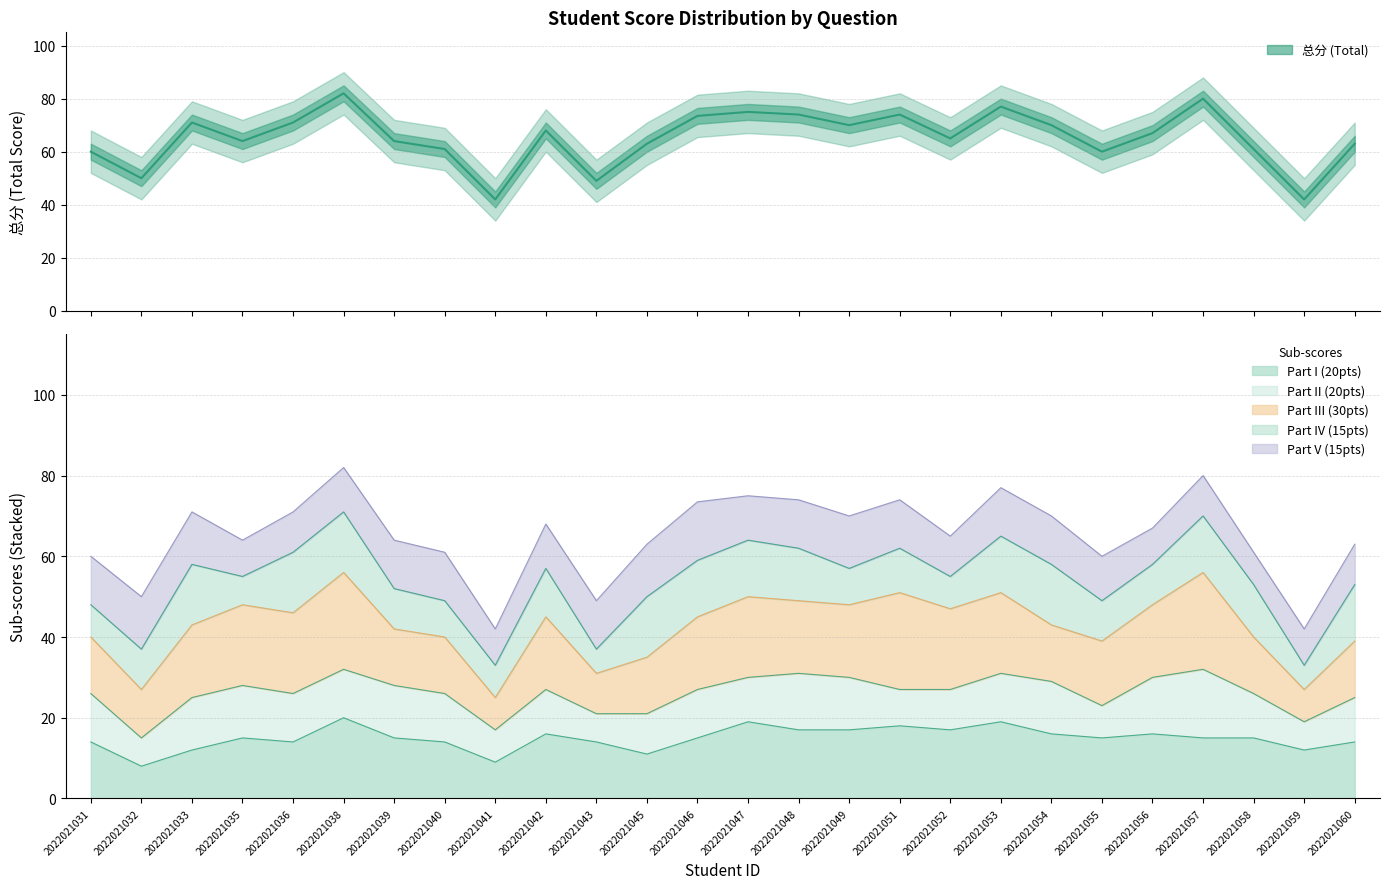

The 三.(30分) series shows 10.0 at 2022021049. True or false?

False